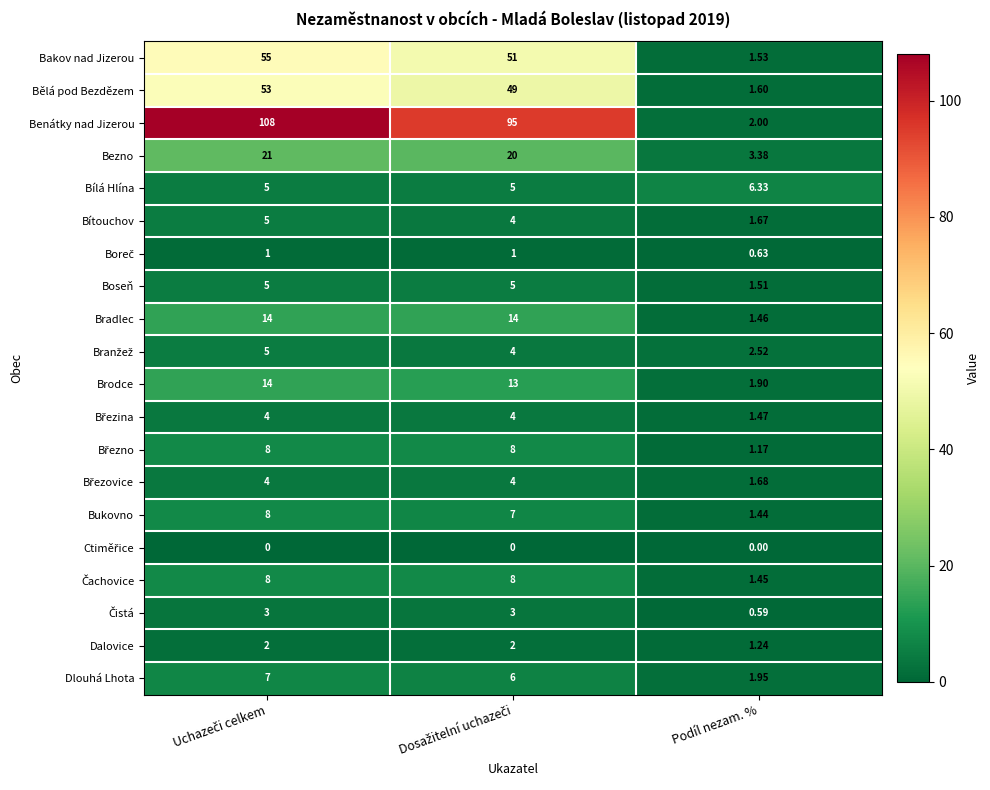

Which series has the widest spread of values?

Benátky nad Jizerou